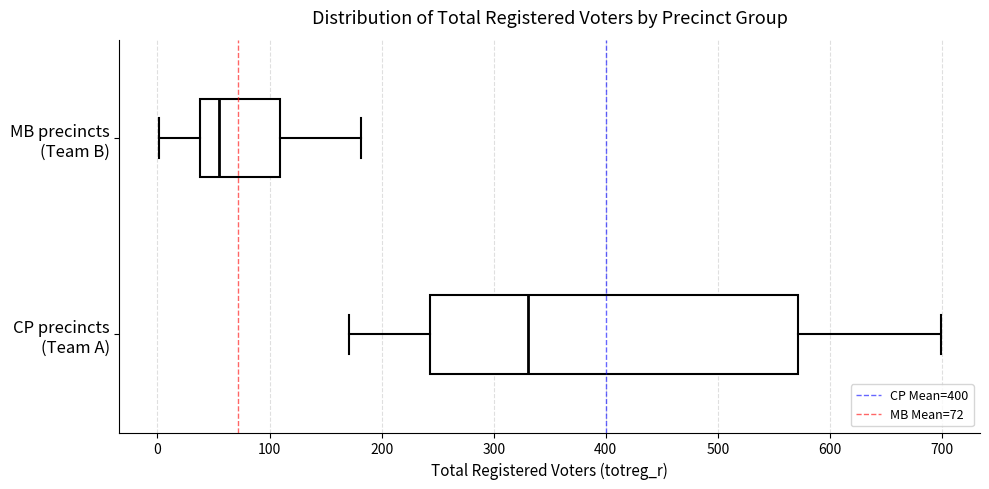

Where does the median line of the box for MB precincts (Team B) sit on the x-axis? The values are not printed on the chart, so give them approximately, as read against the axis.

60